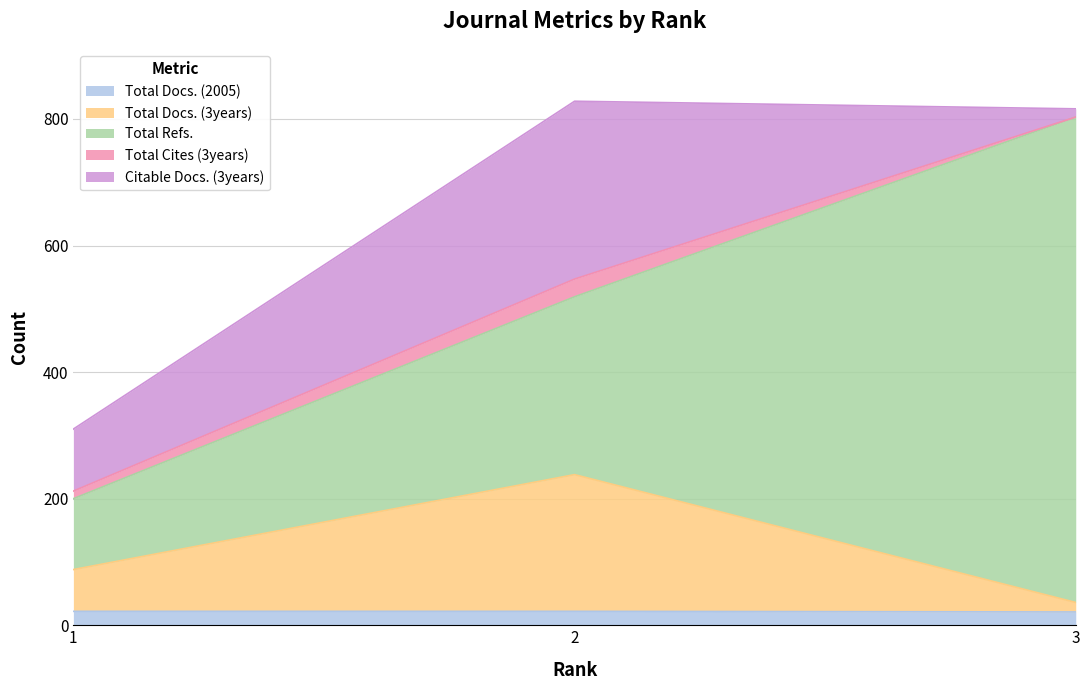

At which label does Total Cites (3years) first exceed 12?

2